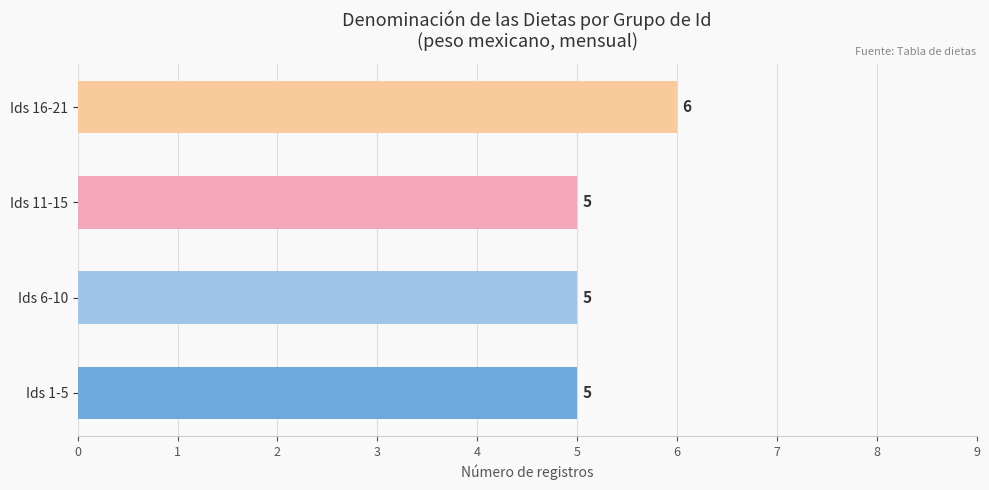

Reading bottom to top, transcribe all the data shown in this chart.

5	5	5	6